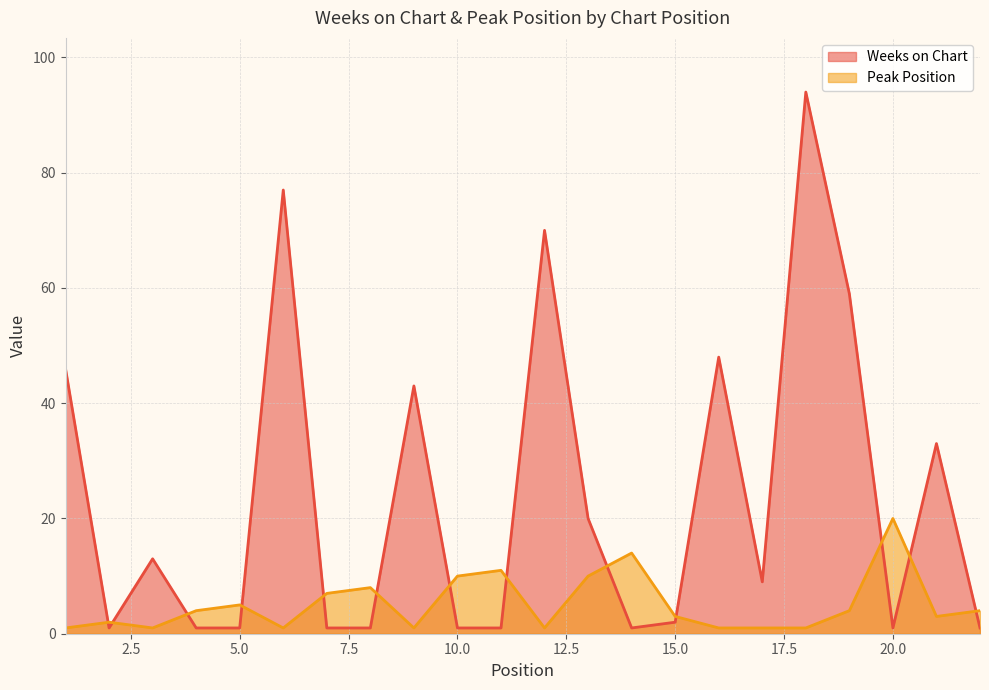

True or false: Weeks on Chart has more than 0 points higher than both neighbors.

True